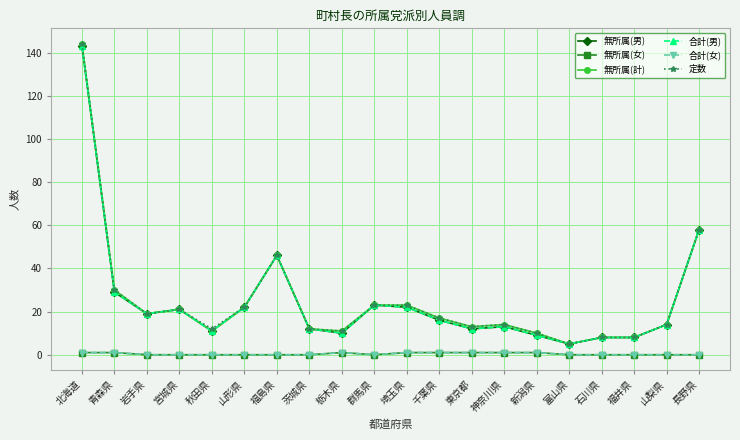

Is it true that 無所属(計) equals 144 at 北海道?

True